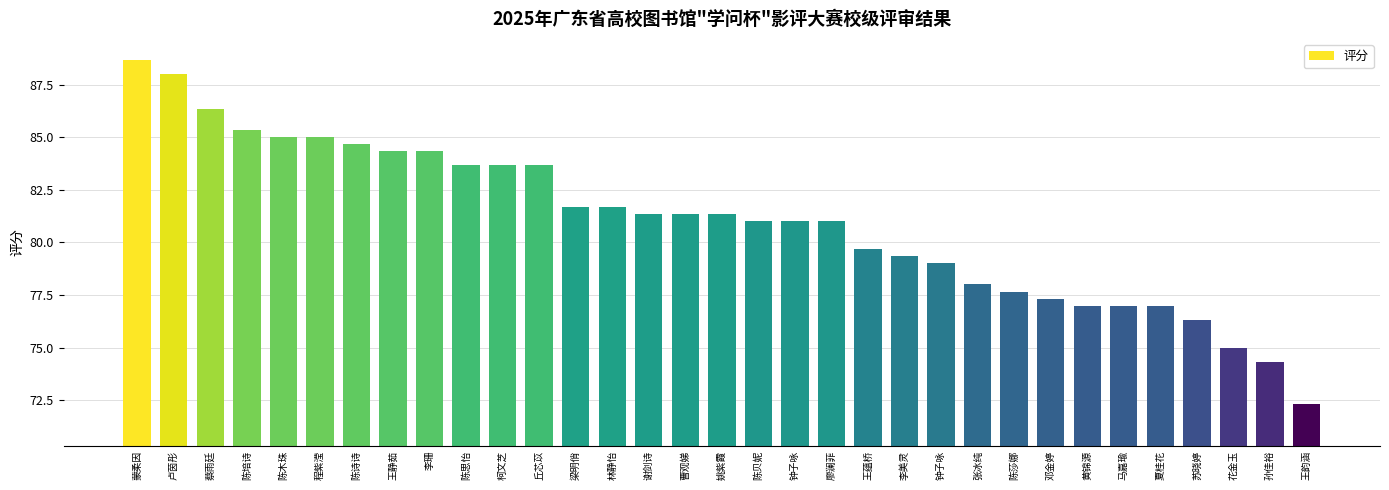

Does the chart contain any negative values?

No